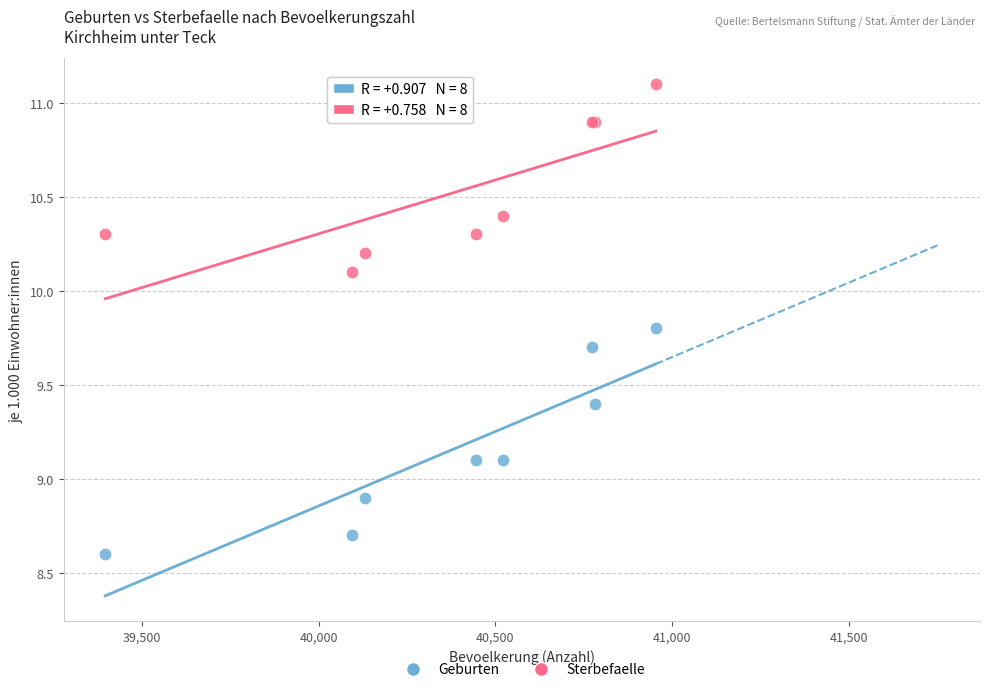

Which series has the widest spread of Y values?

Geburten